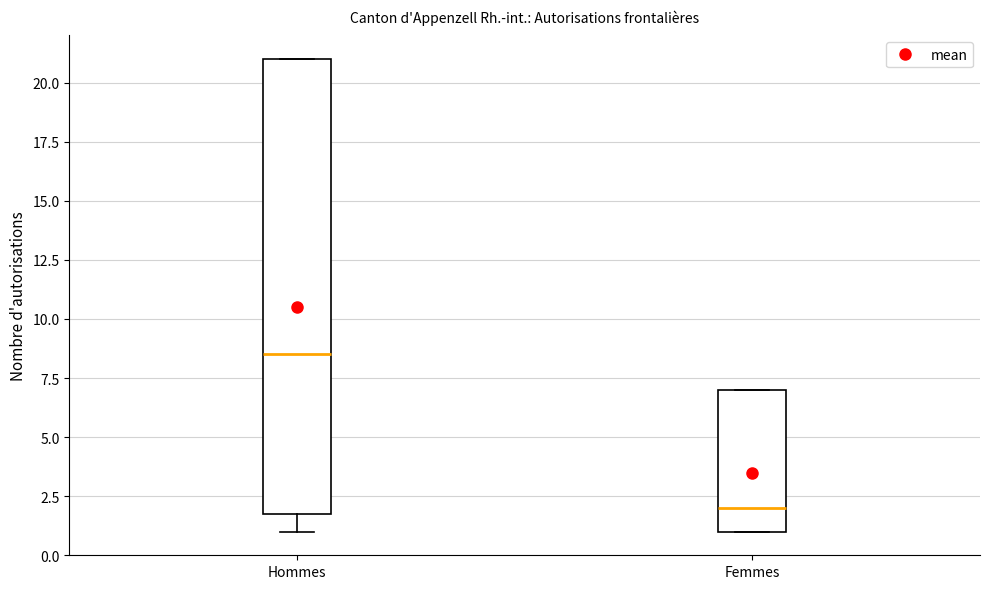

Reading left to right, read every box against the y-axis: the position of its median line, the range the box covers, and the ends of its whiskers. The values are not printed on the chart, so give them approximately, as read against the axis.

Hommes: median 8.5, box 2.0 to 21.0, whiskers 1.0 to 21.0
Femmes: median 2.0, box 1.0 to 7.0, whiskers 1.0 to 7.0